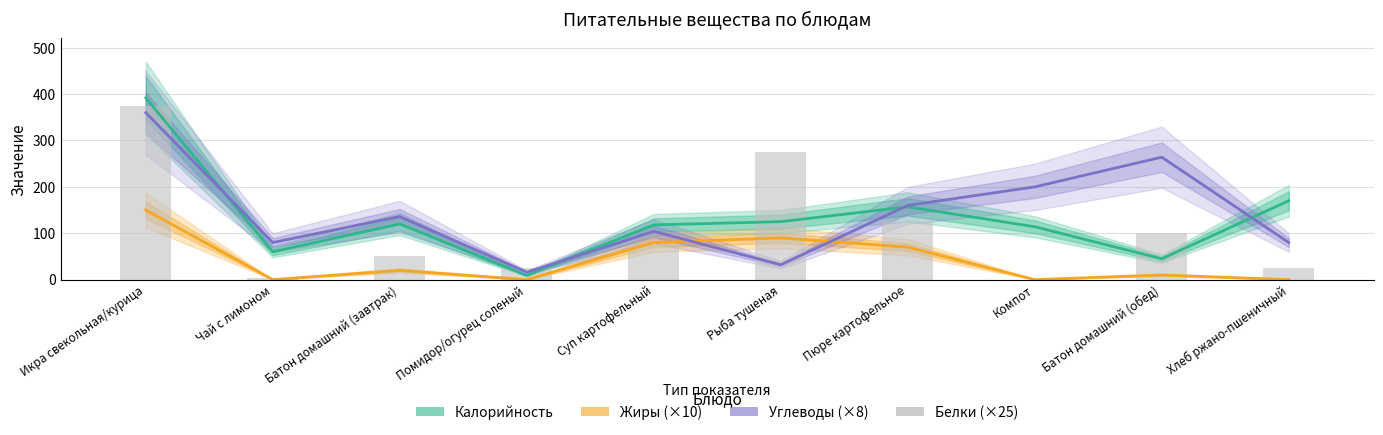

What is the average value of the Калорийность series?

131.0